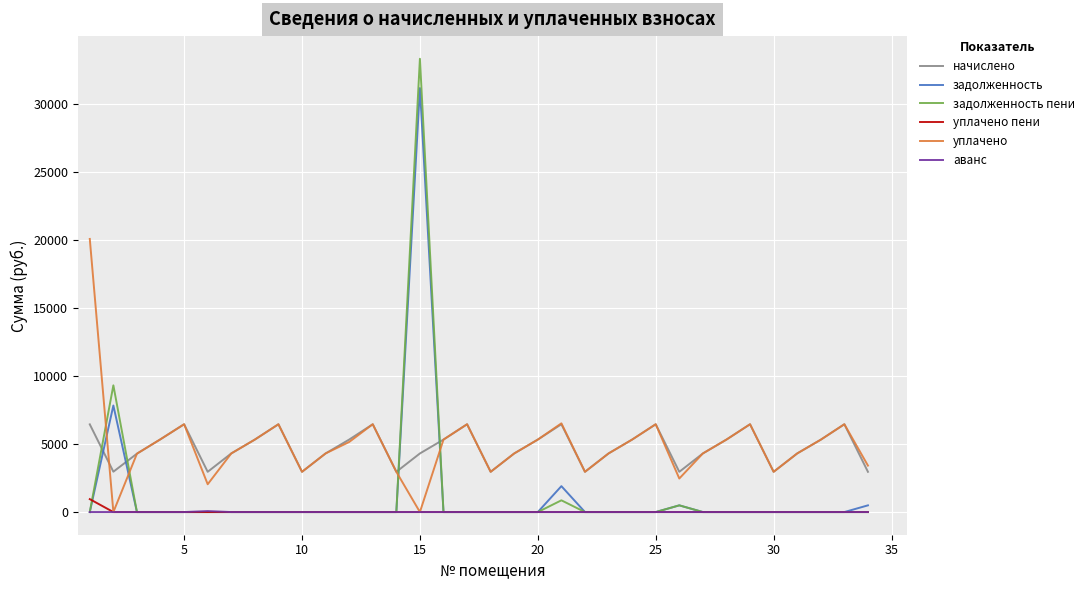

How many values in the начислено series exceed 5315?

17